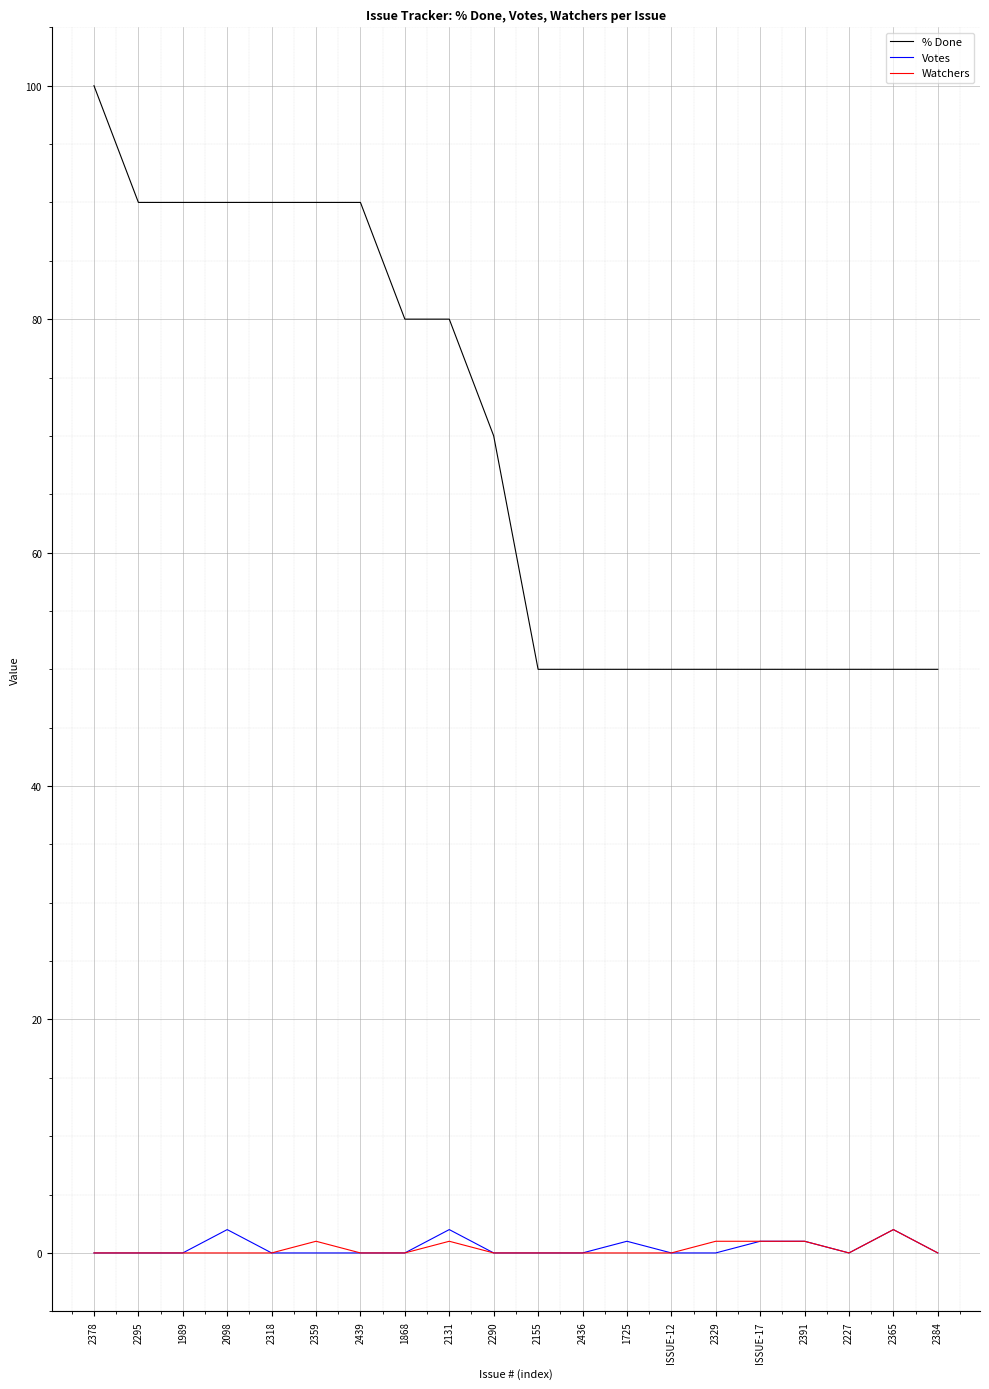

The Votes series shows 0 at 2318. True or false?

True